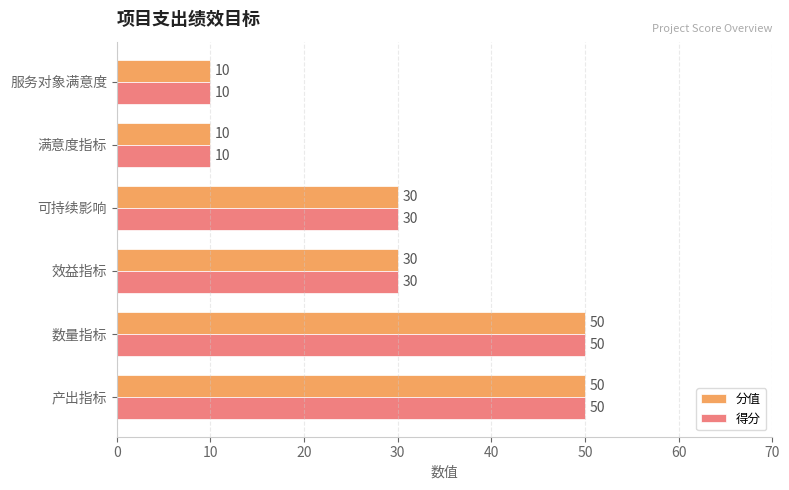

What is the sum of the 分值 values at 可持续影响 and 数量指标?

80